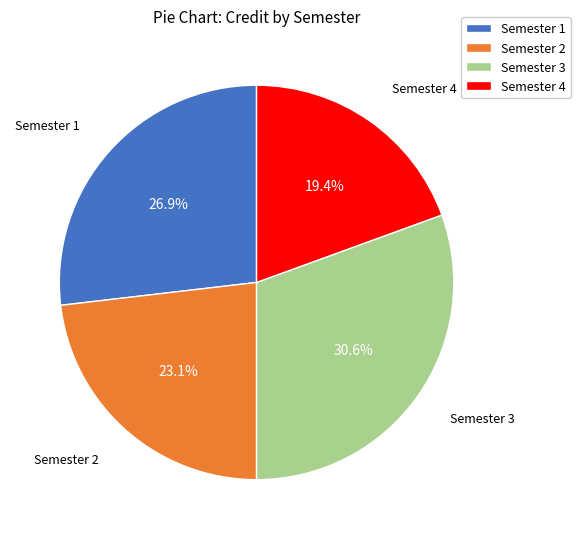

What is the ratio of the value at Semester 2 to the value at Semester 4?

1.2